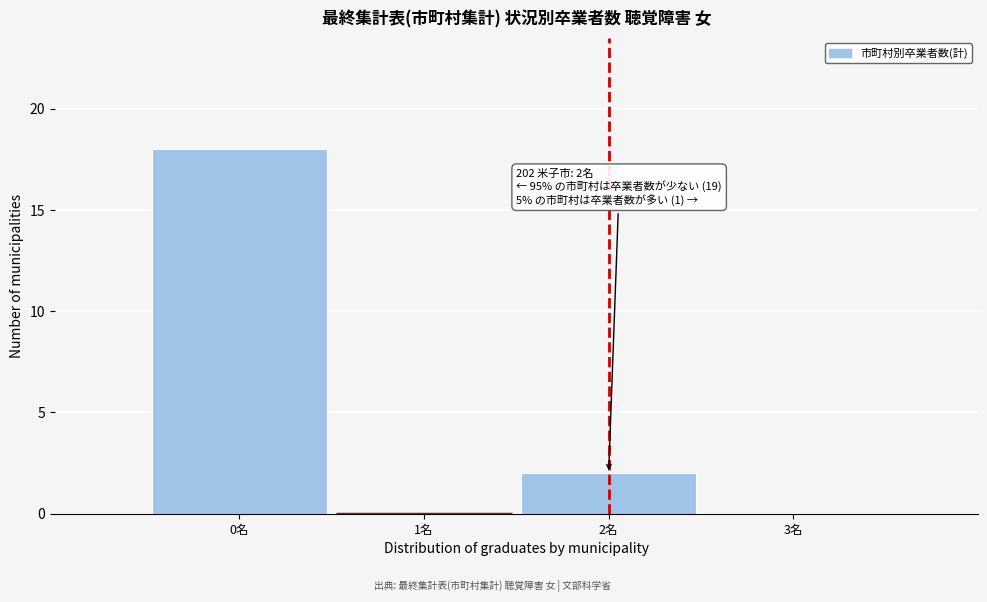

Which range on the x-axis has the tallest bar?

-0.5 to 0.5